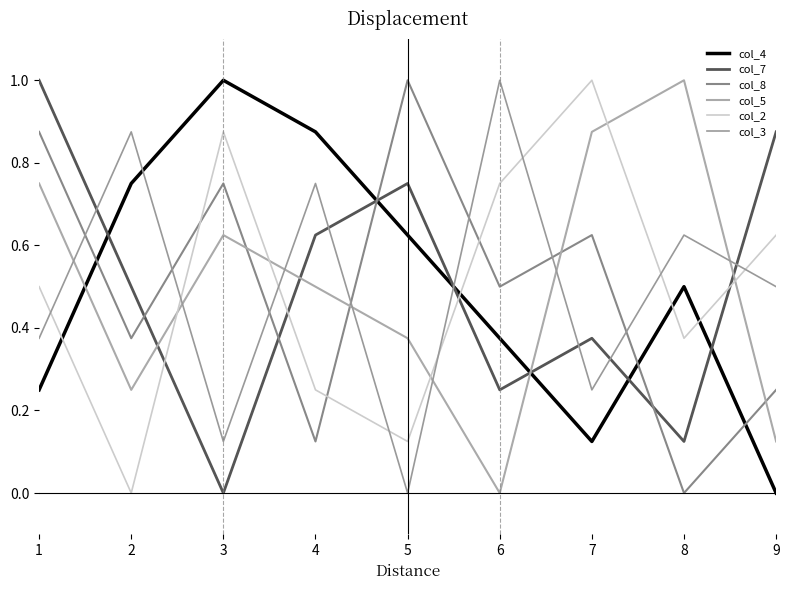

Between 6 and 9, which series saw the biggest shift?

col_7